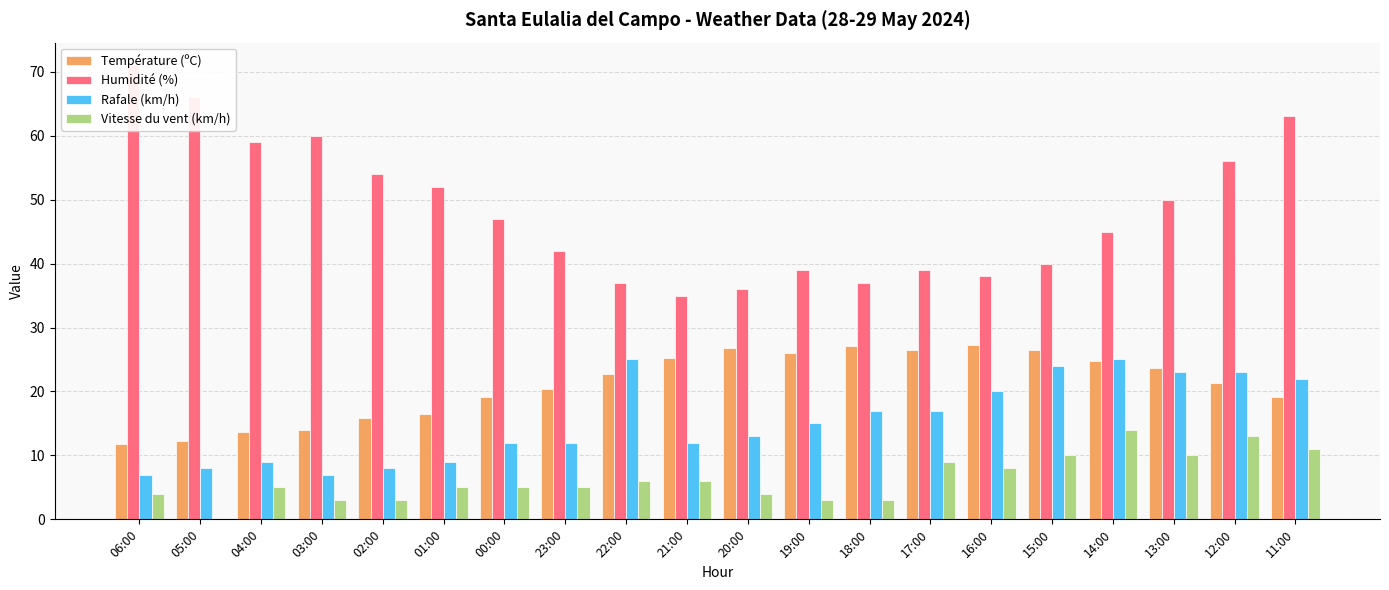

Which label corresponds to the smallest value in the chart?

05:00